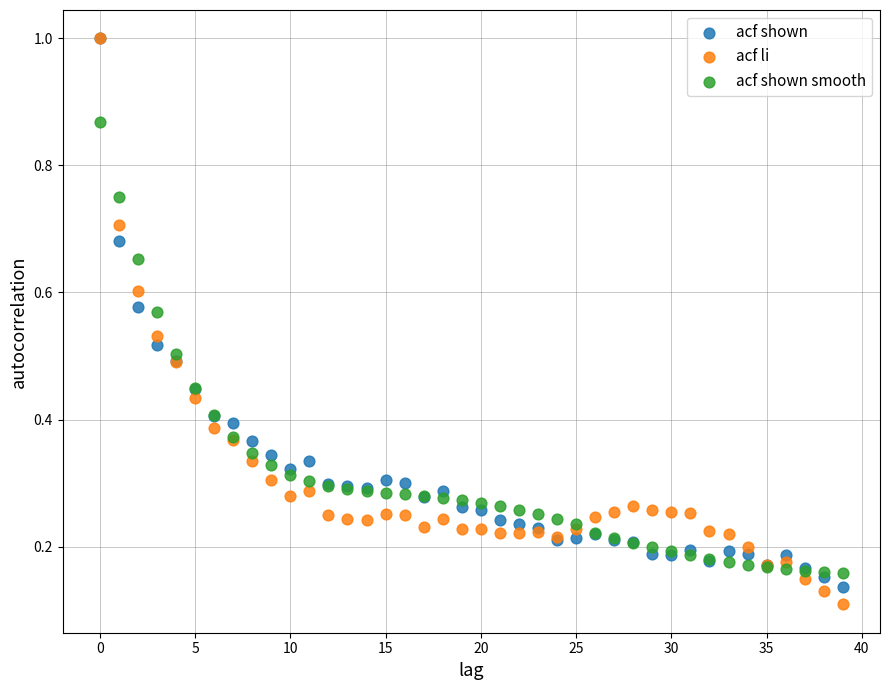

What are all the series names shown in the legend?

acf shown, acf li, acf shown smooth